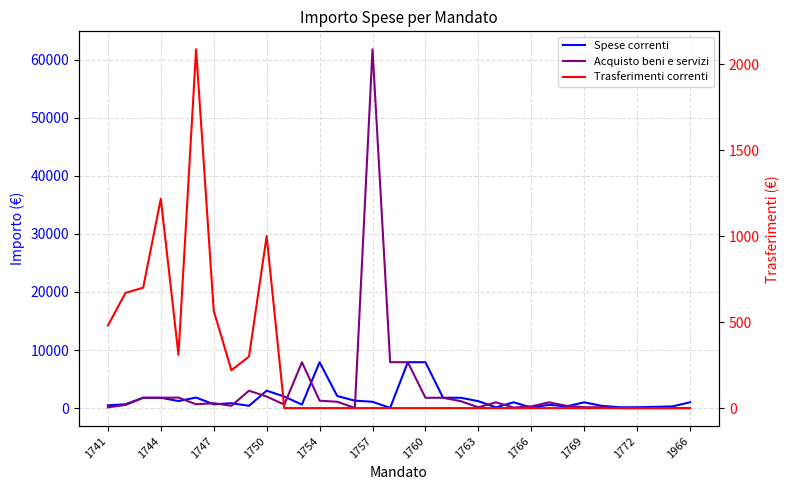

Is this an area chart (filled region under the line)?

No